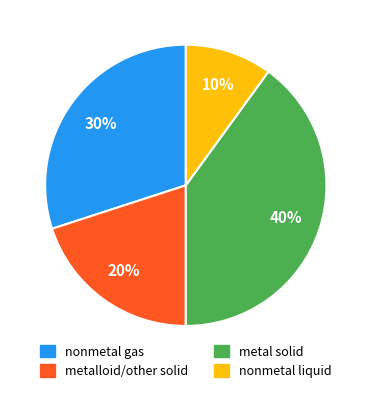

What percentage is the nonmetal liquid slice, to the nearest percent?

10%